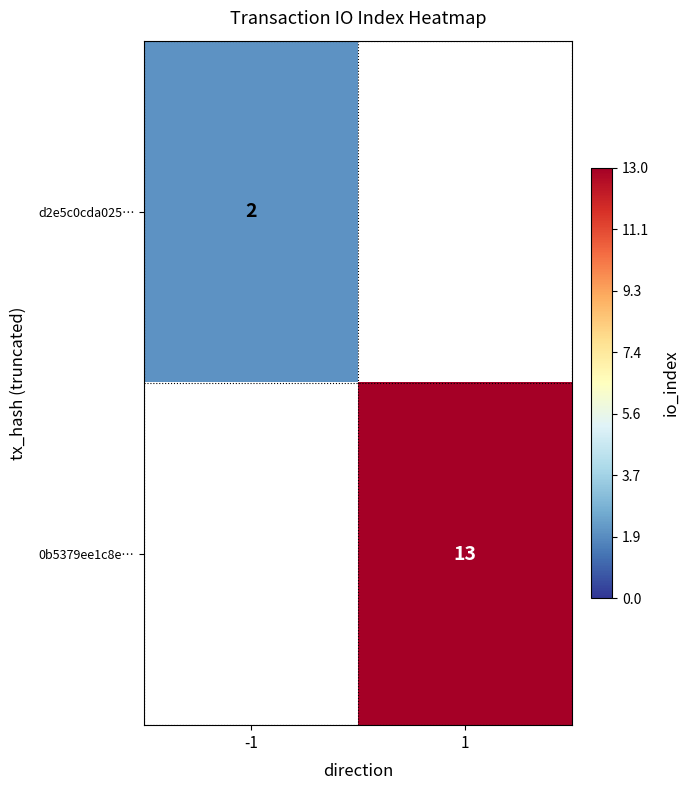

At which category does the chart reach its peak across all series?

1